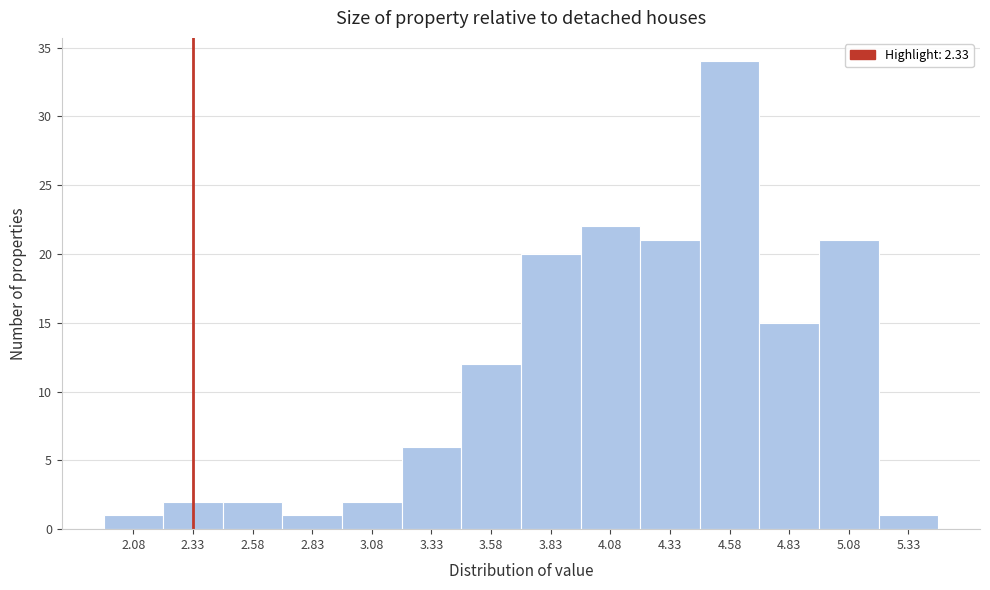

How tall is the bar that spans 2.455 to 2.705 on the x-axis? Neither the bar edges nor the heights are printed on the chart, so give them approximately, as read against the axes.

2